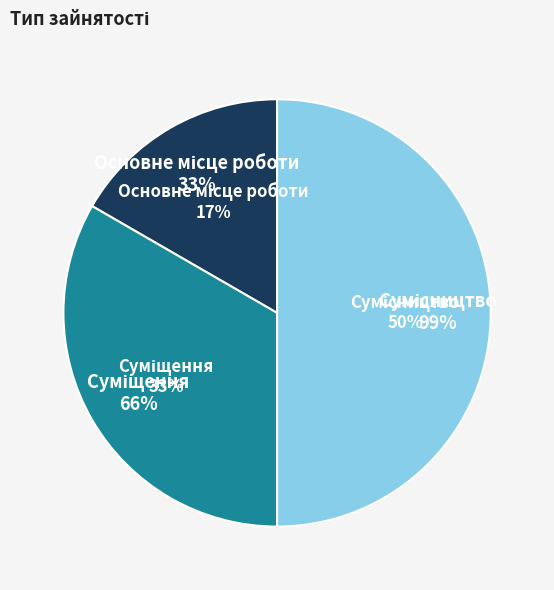

The Сумісництво slice represents 61% of the pie. True or false?

False